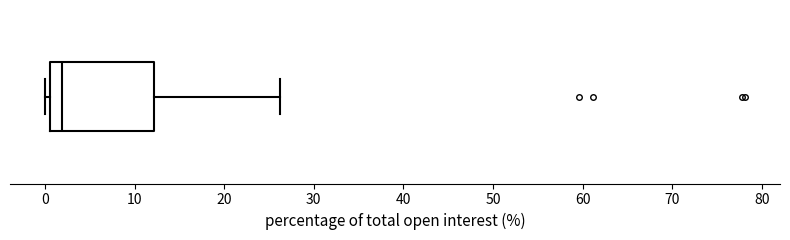

Transcribe this box plot: give where the median line is, the range the box spans, and where the two whiskers end, as read against the x-axis. The values are not printed on the chart, so give them approximately, as read against the axis.

median 2, box 1 to 12, whiskers 0 to 26